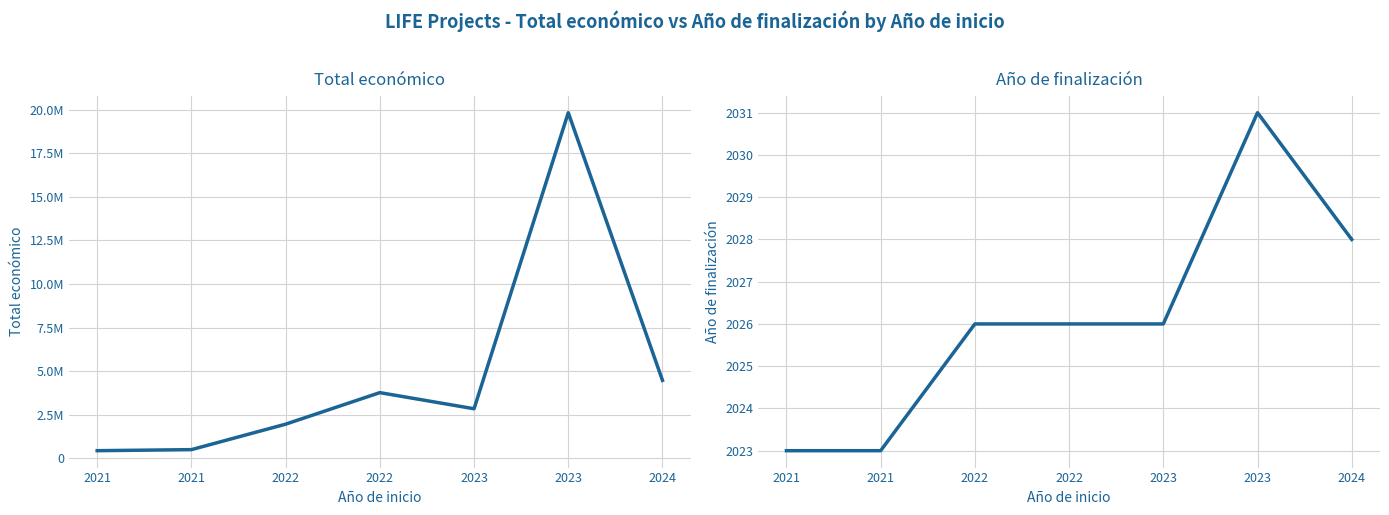

At which label does Año de finalización first exceed 2026?

2023